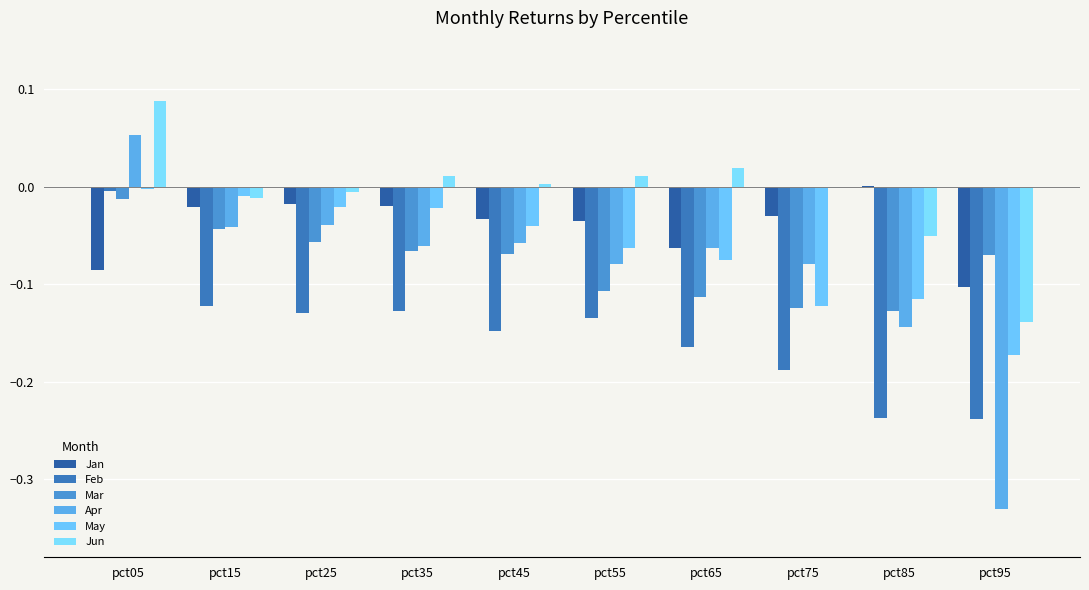

Count the Apr values in the range 0 to 1.

1